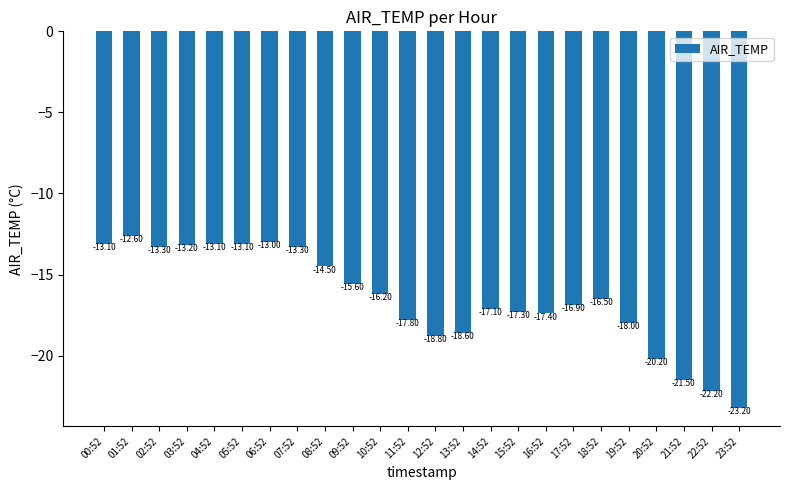

Which label corresponds to the smallest value in the chart?

23:52